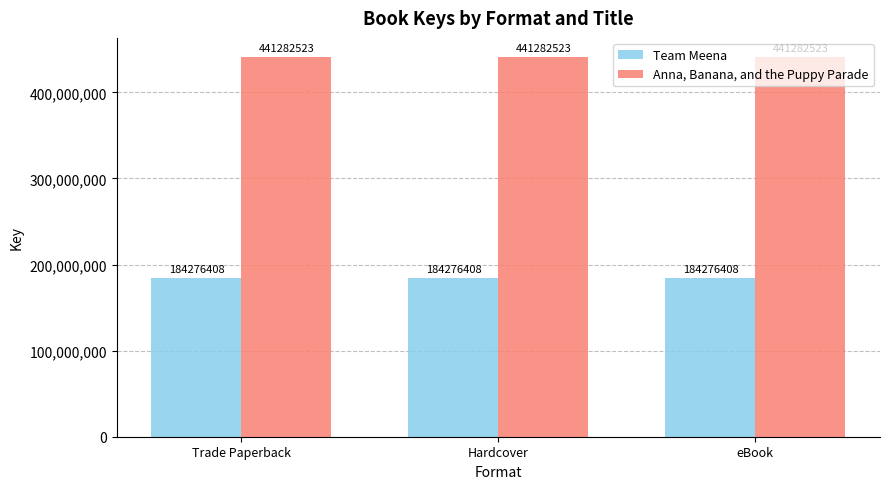

Rank the series by their average value, from highest to lowest.

Anna, Banana, and the Puppy Parade, Team Meena